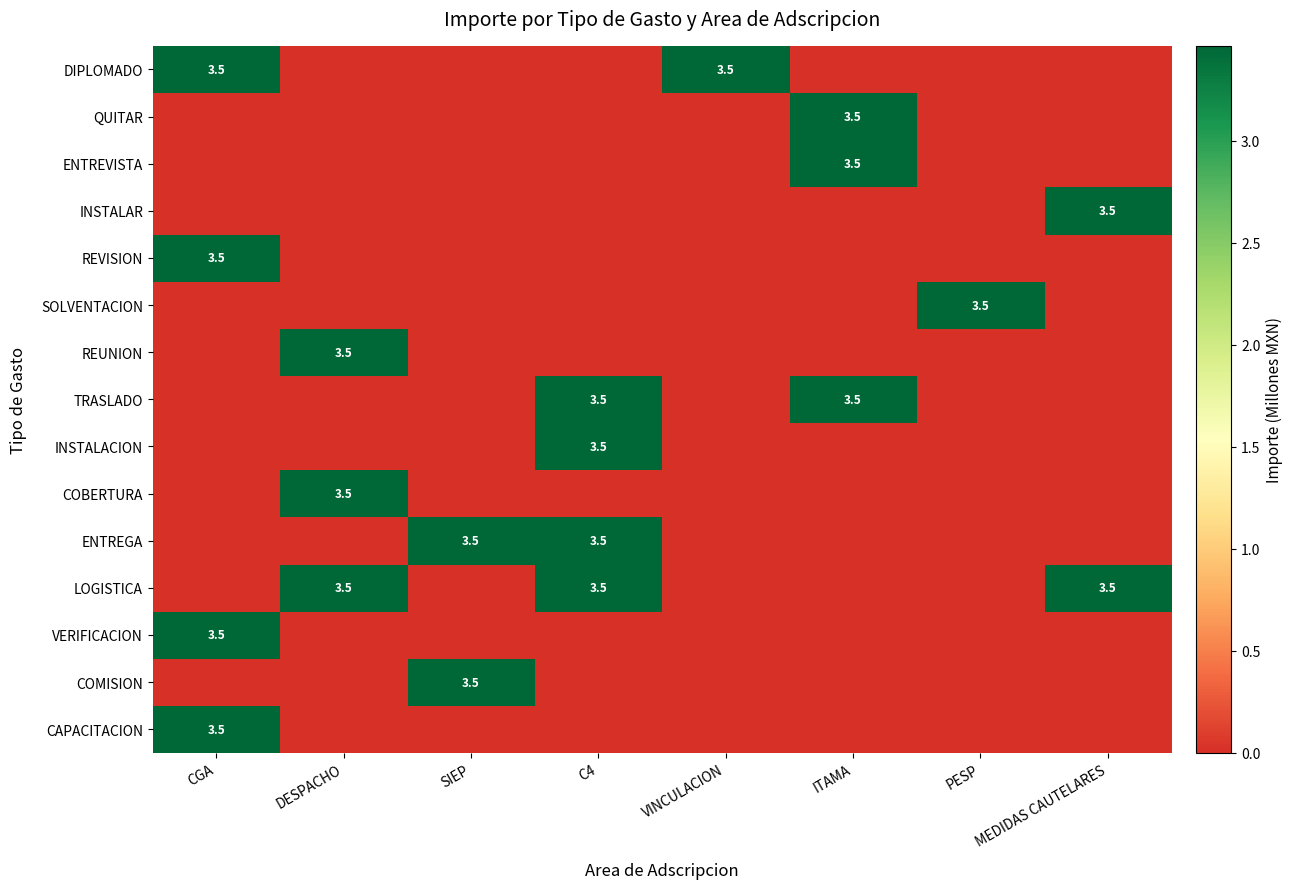

What is the maximum value shown in the chart?

3.5